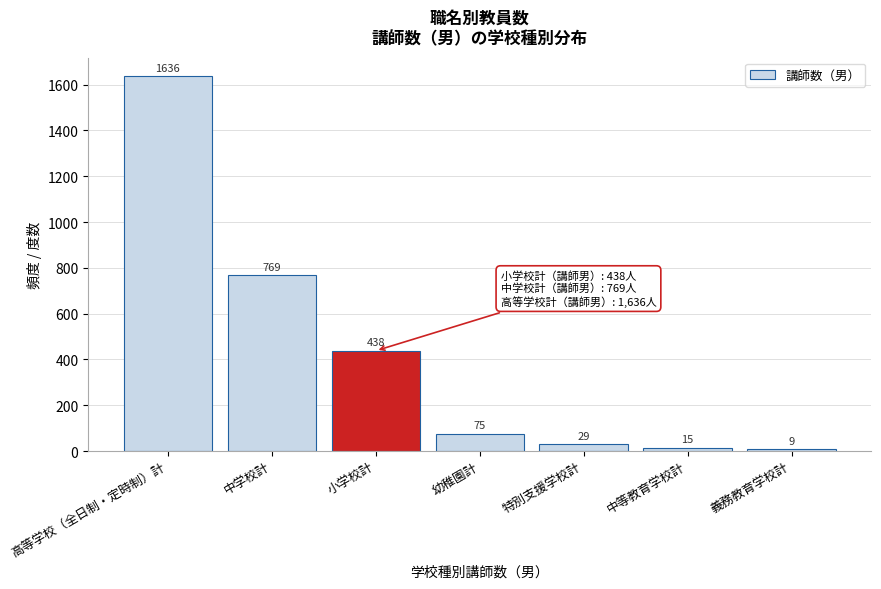

Reading left to right, what are all the values shown in this chart?

1636	769	438	75	29	15	9